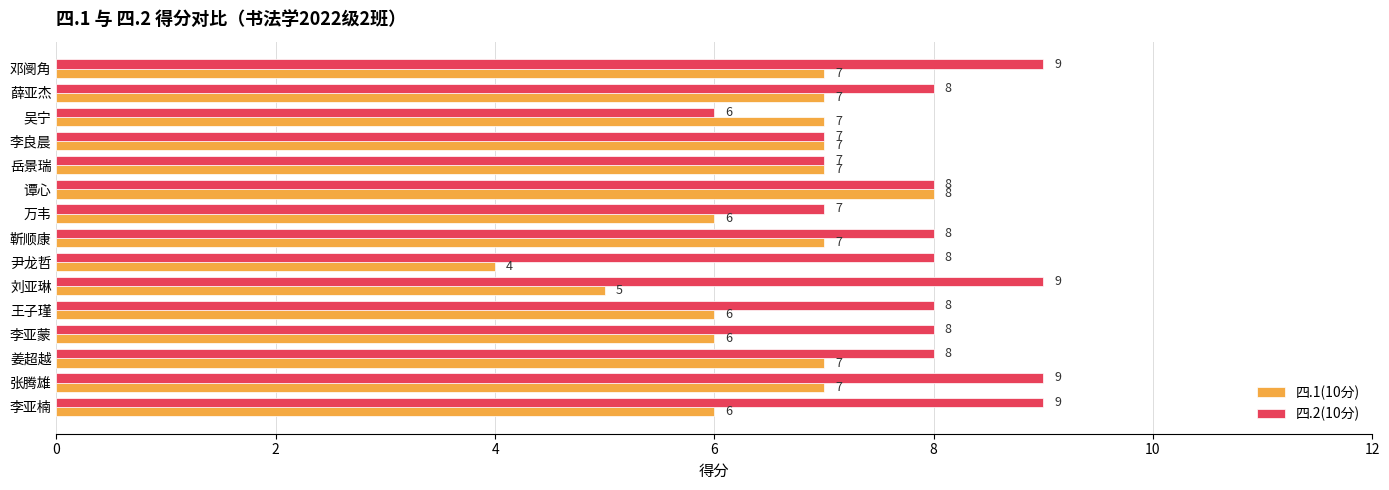

The 四.2(10分) series shows 9 at 张腾雄. True or false?

True